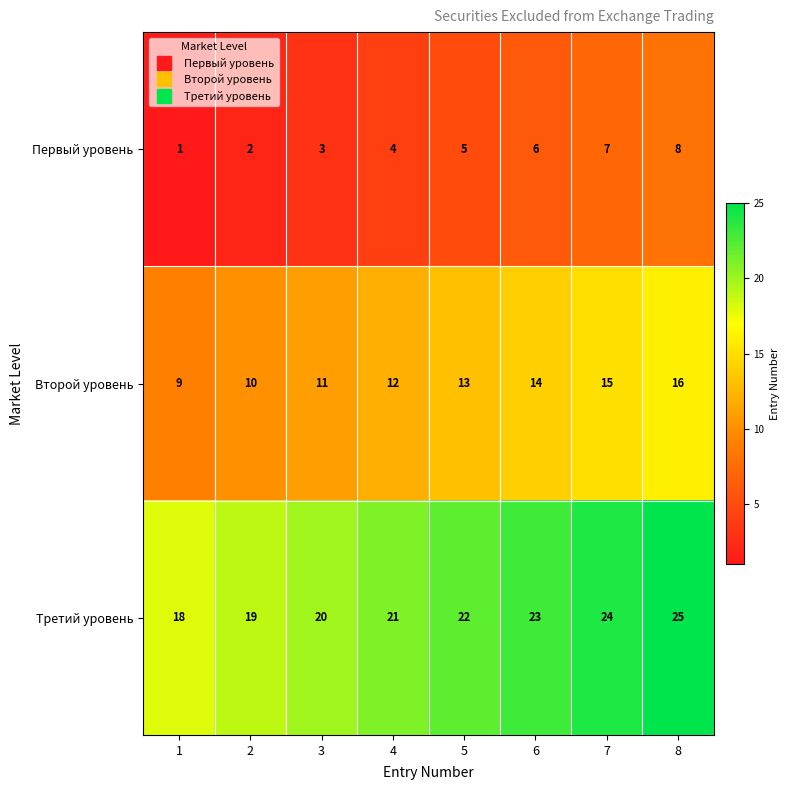

Is it true that Третий уровень equals 21 at 4?

True